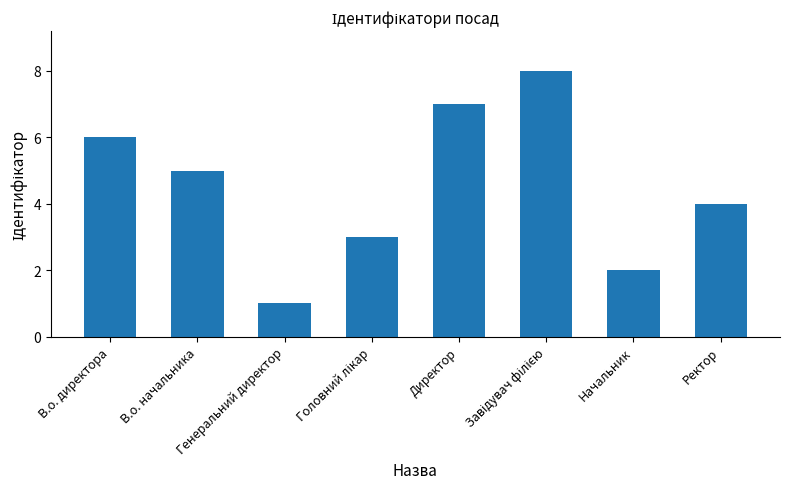

The value at В.о. начальника is 1. True or false?

False